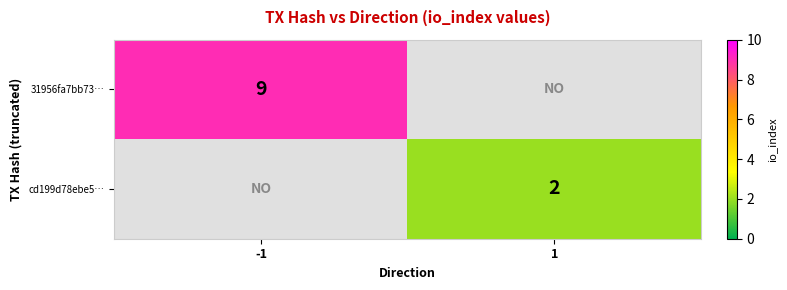

Is it true that cd199d78ebe5… equals 1 at 1?

False